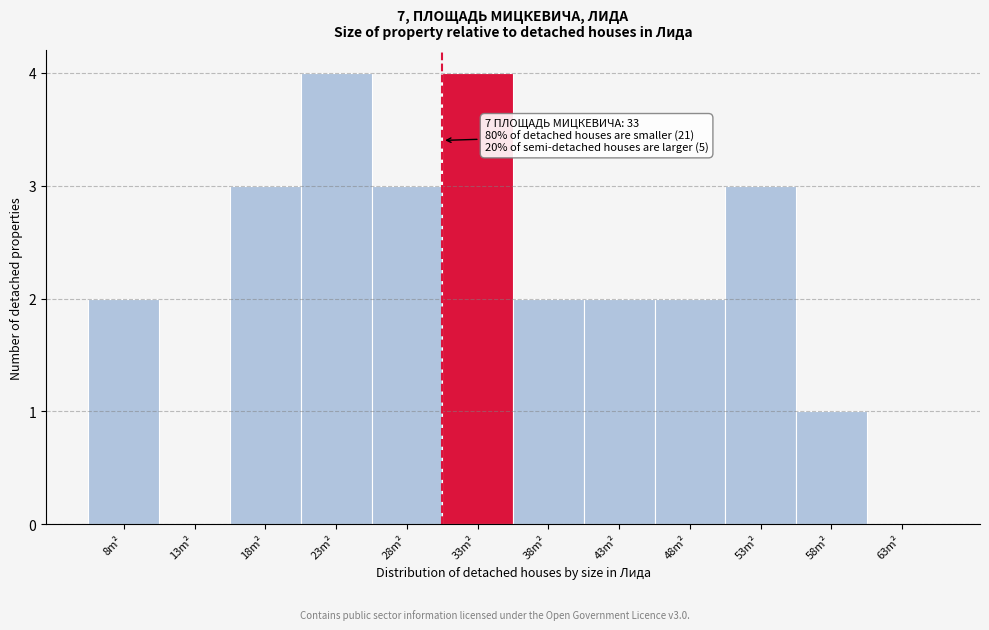

What is the sum of the values at 38m² and 48m²?

4